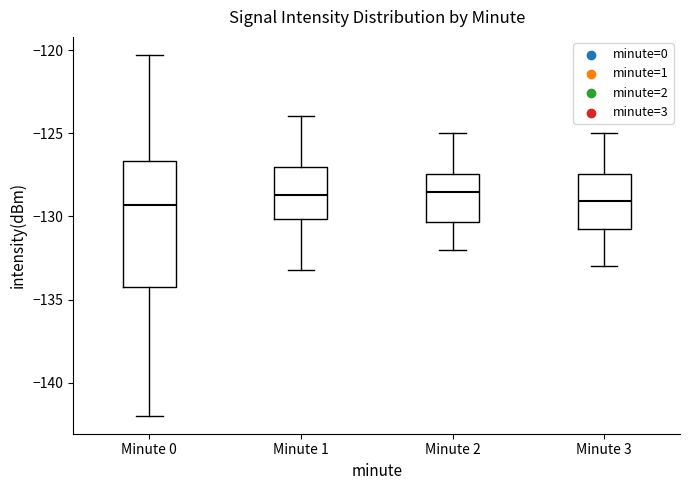

Where does the lower whisker of the box for Minute 3 end on the y-axis? The values are not printed on the chart, so give them approximately, as read against the axis.

-133.0